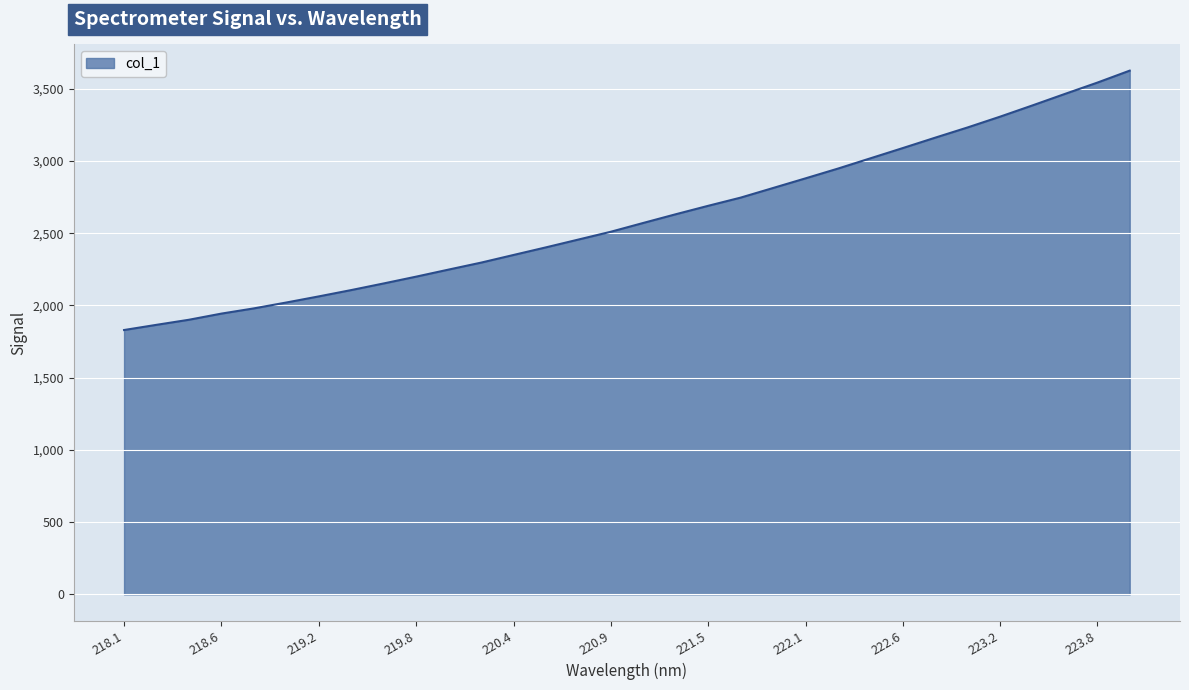

What is the smallest value displayed?

1829.8